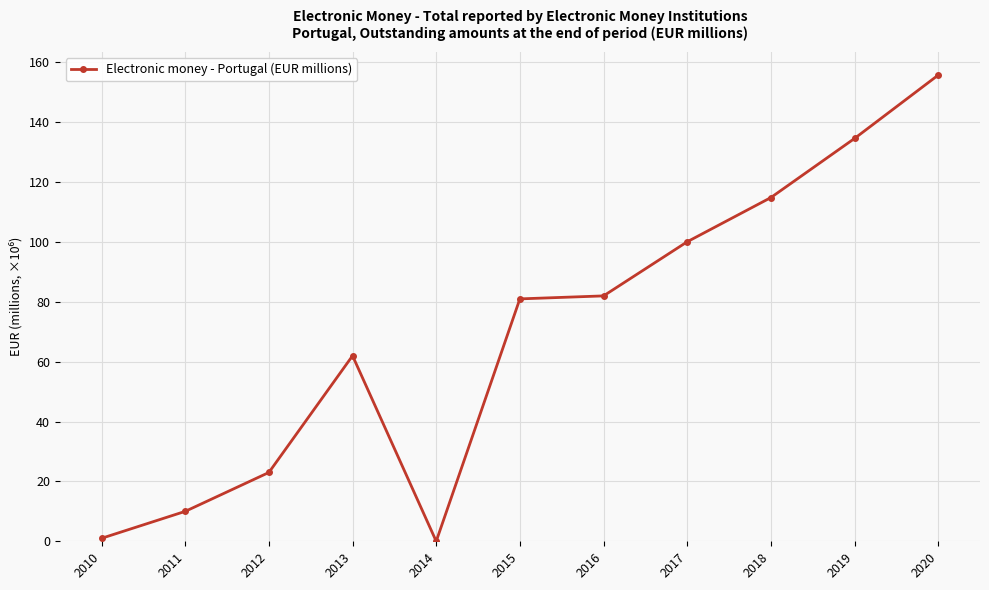

True or false: the data has more than 2 interior local peaks.

False